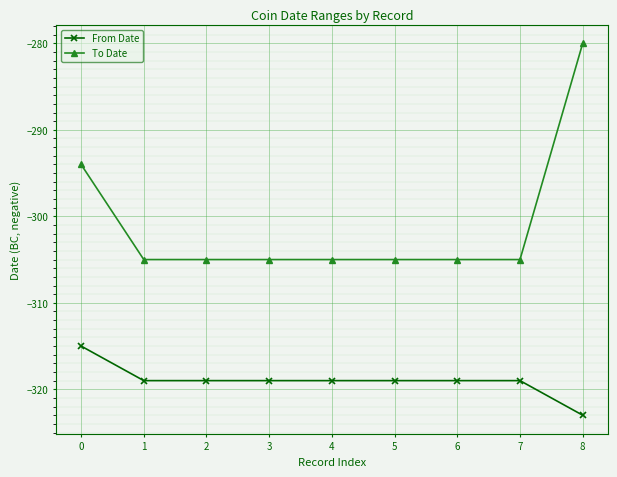

What is the average value of the To Date series?

-301